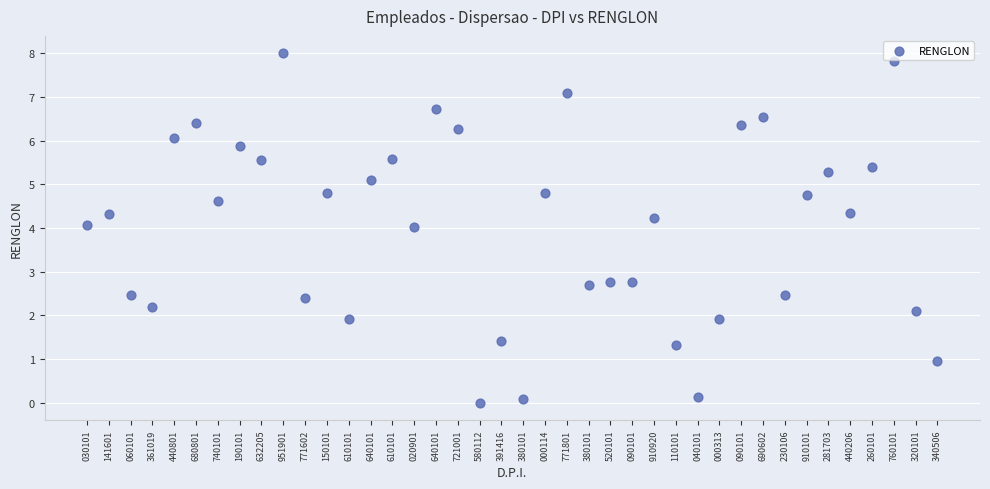

What is the range of Y values (max minus min)?

8.0